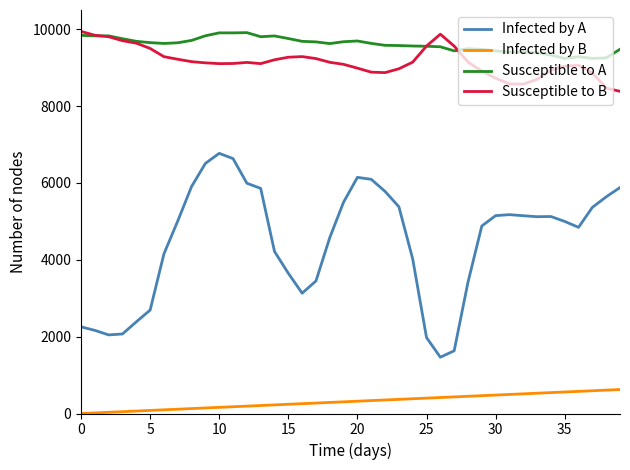

True or false: Infected by B and Infected by A intersect in this chart.

False